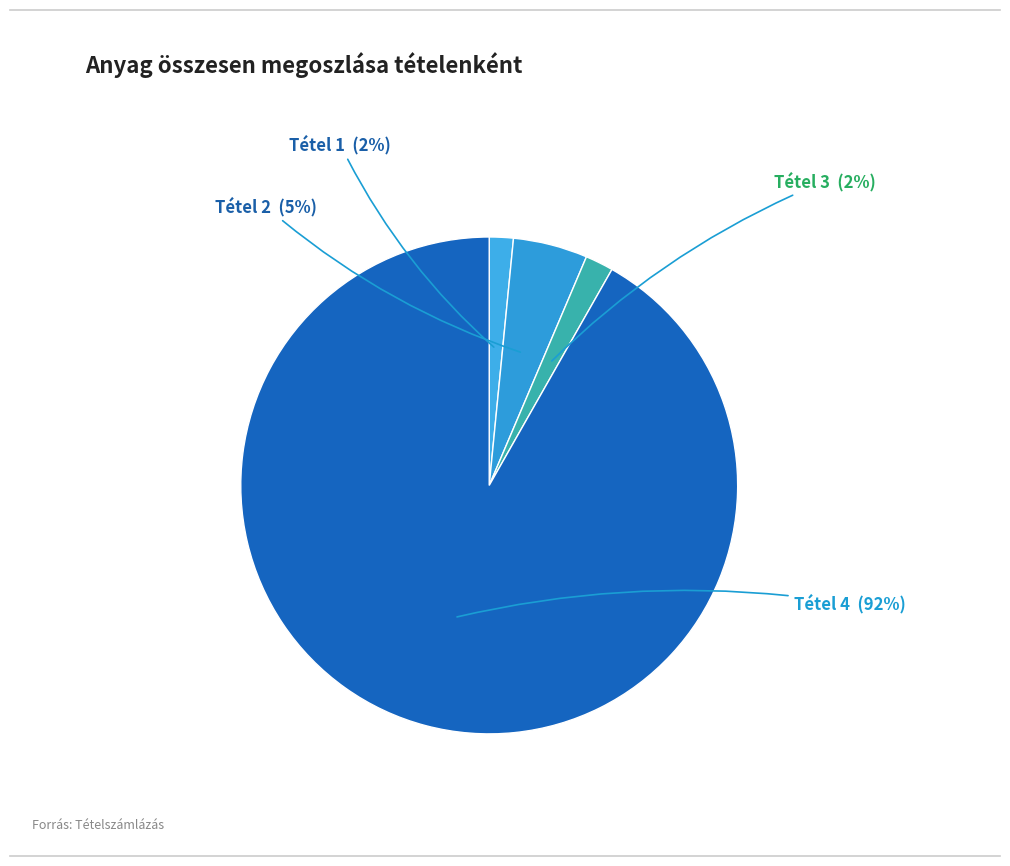

Is there any slice that represents more than half of the pie?

Yes